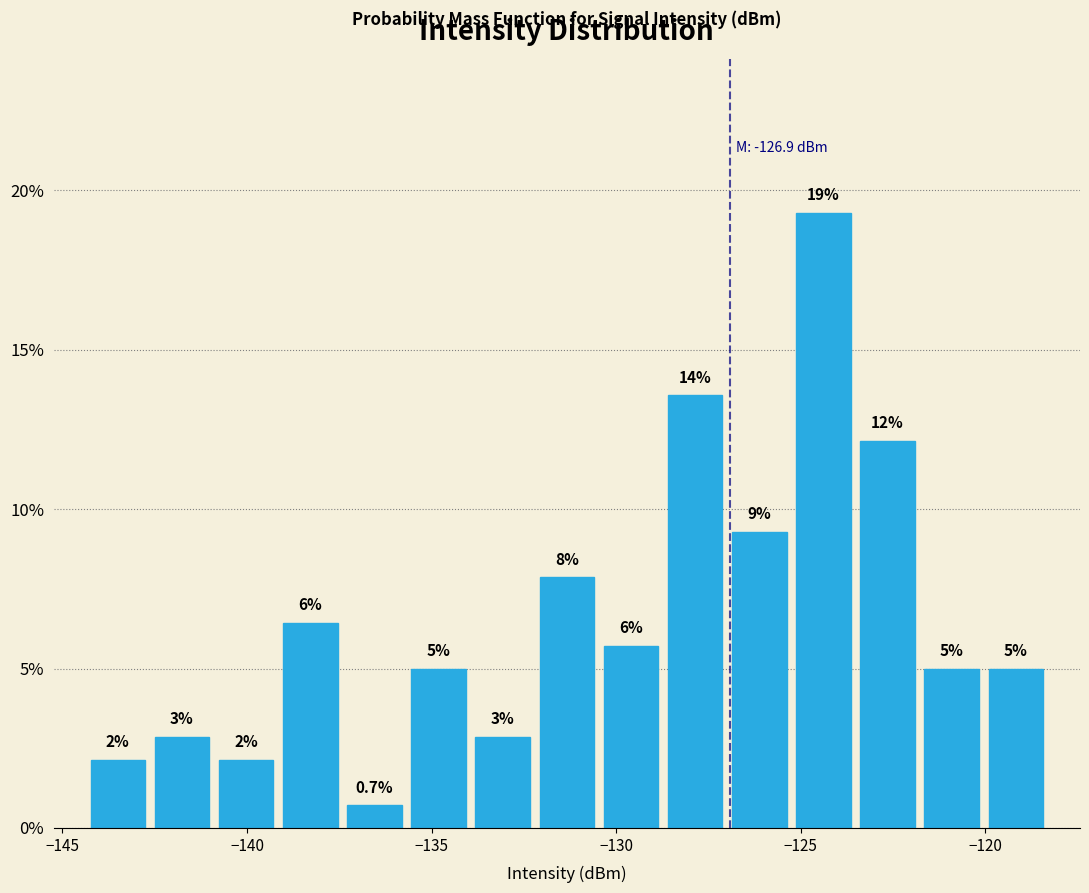

Around what value on the x-axis is the tallest bar? Give the approximate position of its centre, as read against the axis.

-124.5